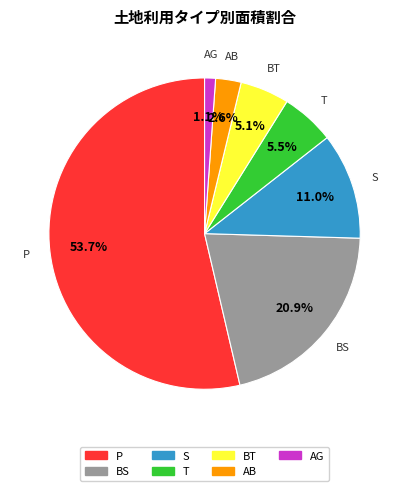

Is there any slice that represents more than half of the pie?

Yes